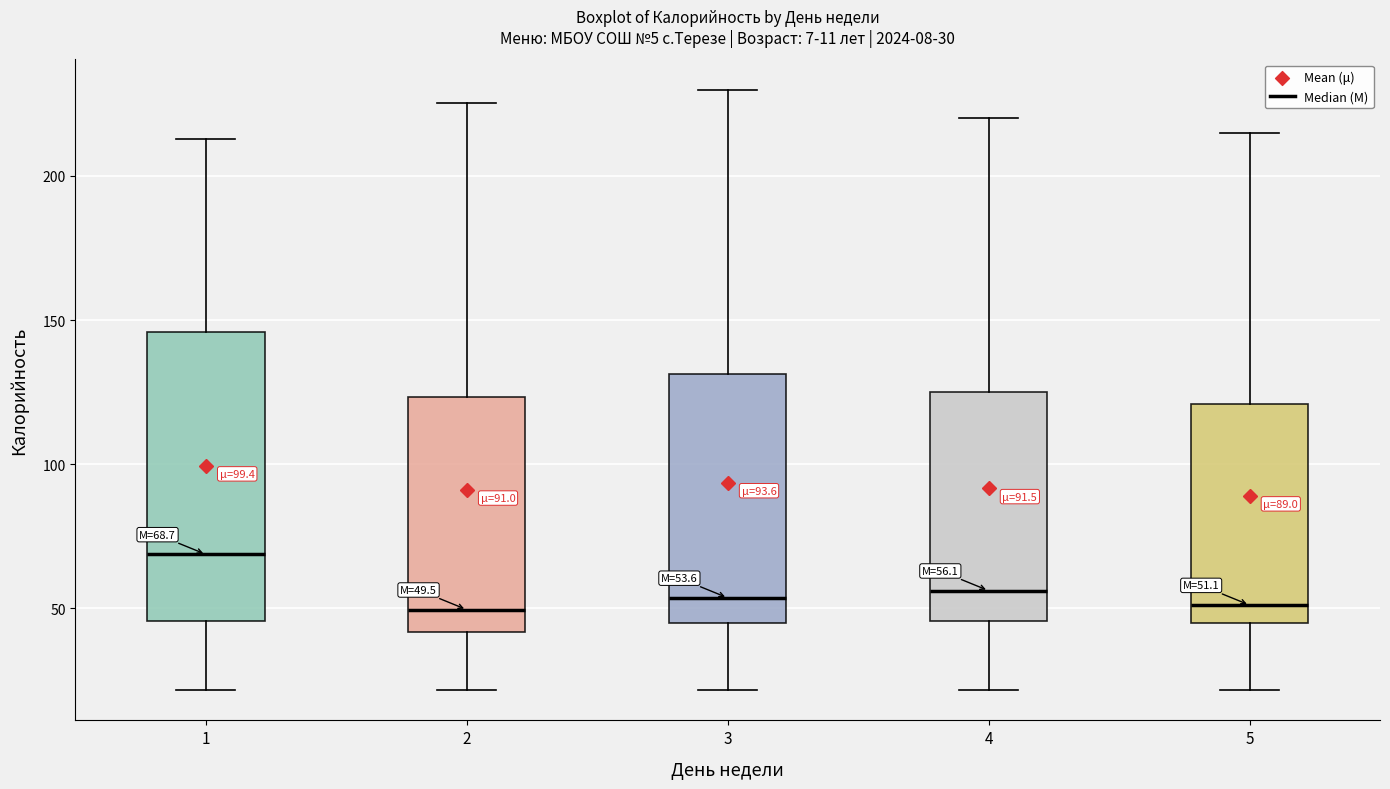

Comparing the boxes themselves (not the whiskers), which one is the tallest?

1